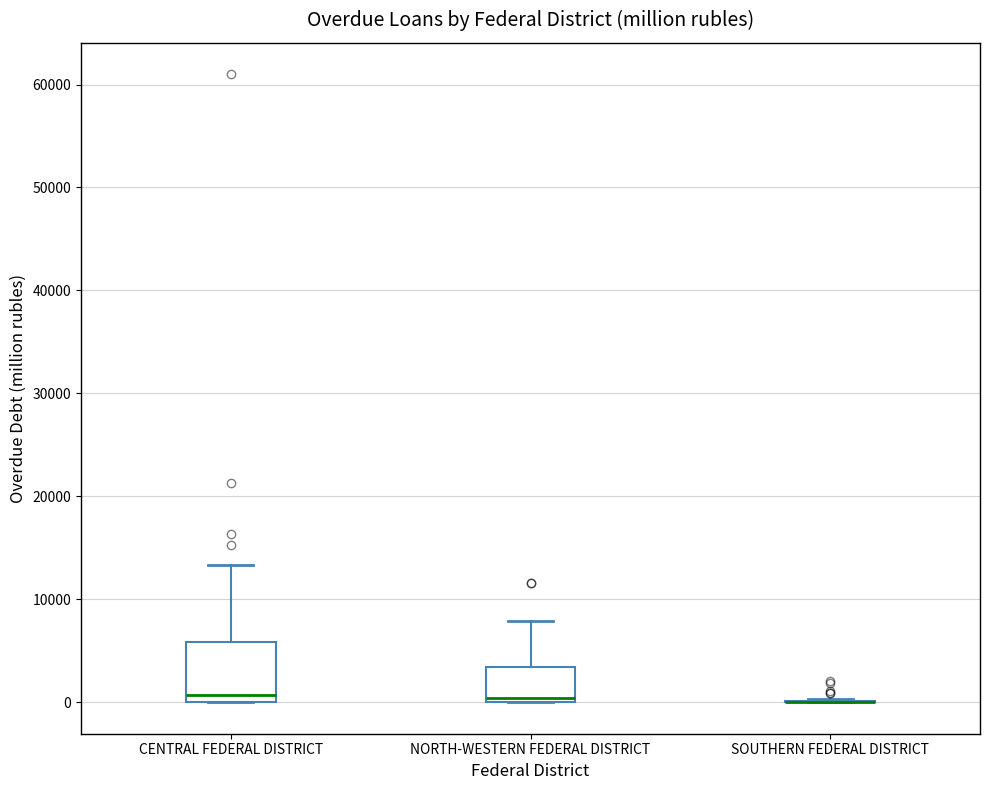

Where does the upper whisker of the box for NORTH-WESTERN FEDERAL DISTRICT end on the y-axis? The values are not printed on the chart, so give them approximately, as read against the axis.

8000